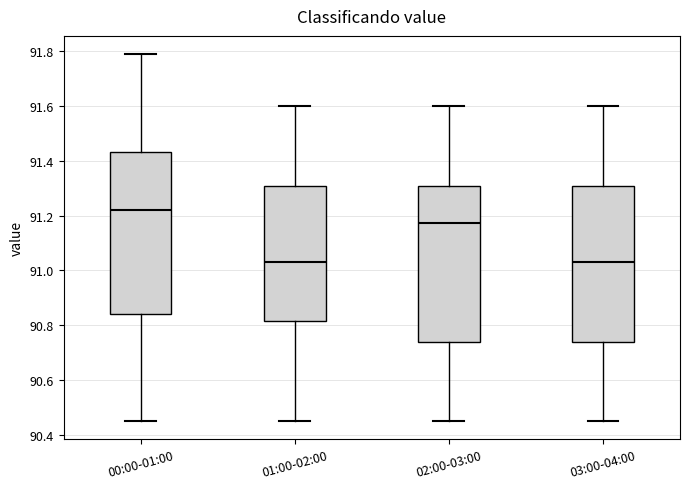

Reading left to right, read every box against the y-axis: the position of its median line, the range the box covers, and the ends of its whiskers. The values are not printed on the chart, so give them approximately, as read against the axis.

00:00-01:00: median 91.22, box 90.84 to 91.44, whiskers 90.46 to 91.80
01:00-02:00: median 91.04, box 90.82 to 91.32, whiskers 90.46 to 91.60
02:00-03:00: median 91.18, box 90.74 to 91.32, whiskers 90.46 to 91.60
03:00-04:00: median 91.04, box 90.74 to 91.32, whiskers 90.46 to 91.60